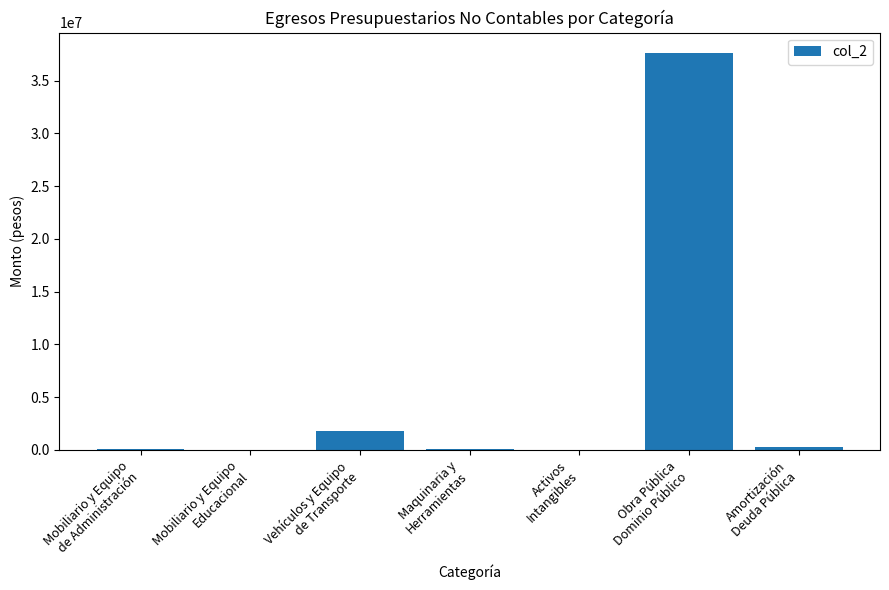

What is the maximum value shown in the chart?

37675049.5